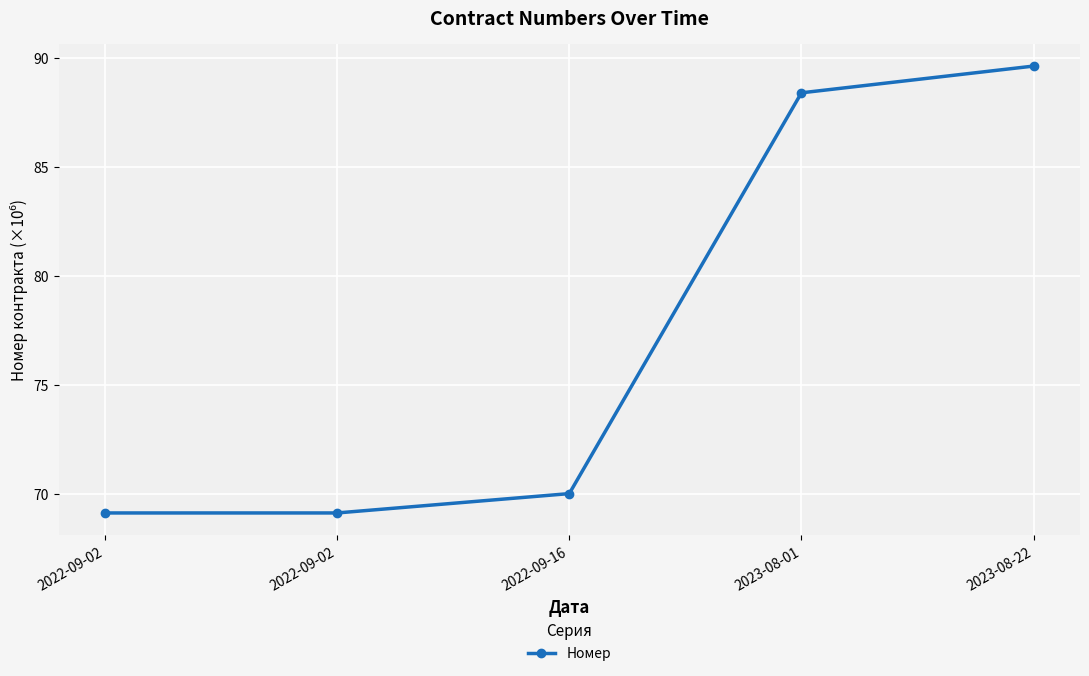

List the labels in order of value, smallest first.

2022-09-02, 2022-09-02, 2022-09-16, 2023-08-01, 2023-08-22